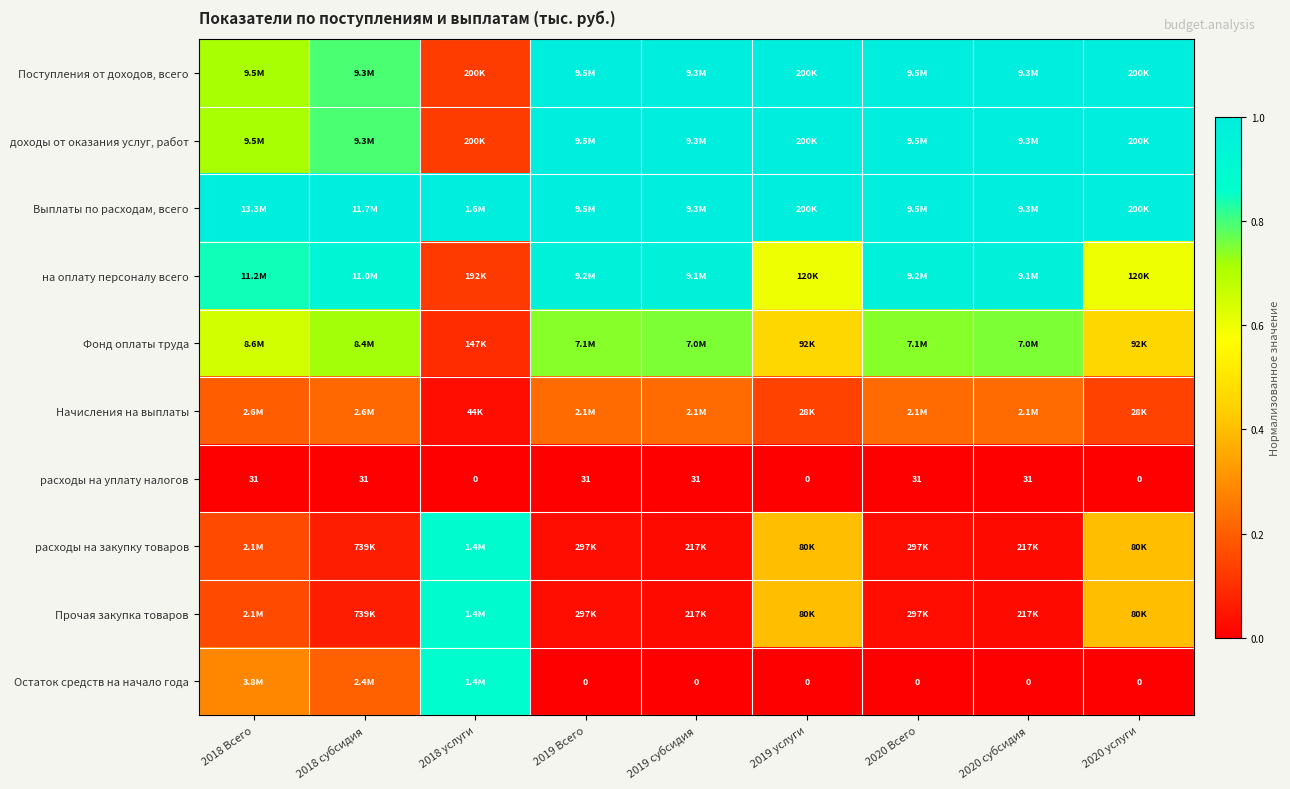

How many доходы от оказания услуг, работ values are between 0 and 1?

9